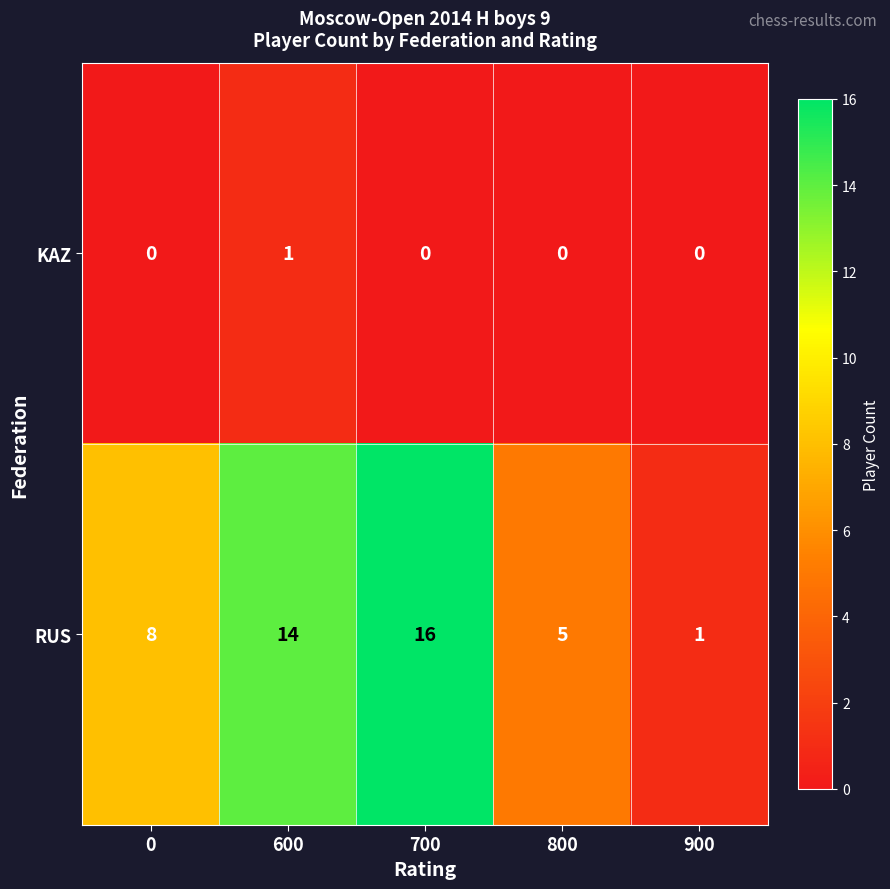

At which category is the sum across all series the highest?

700